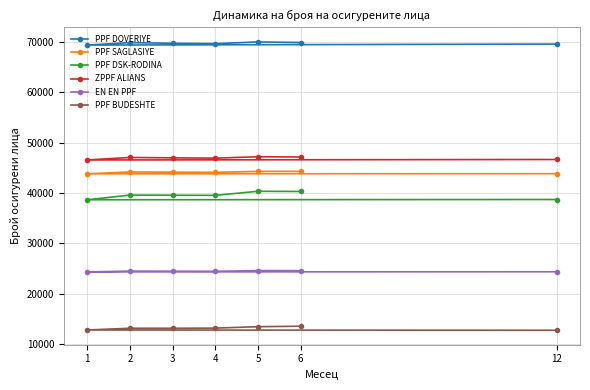

At which category is the sum across all series the highest?

5